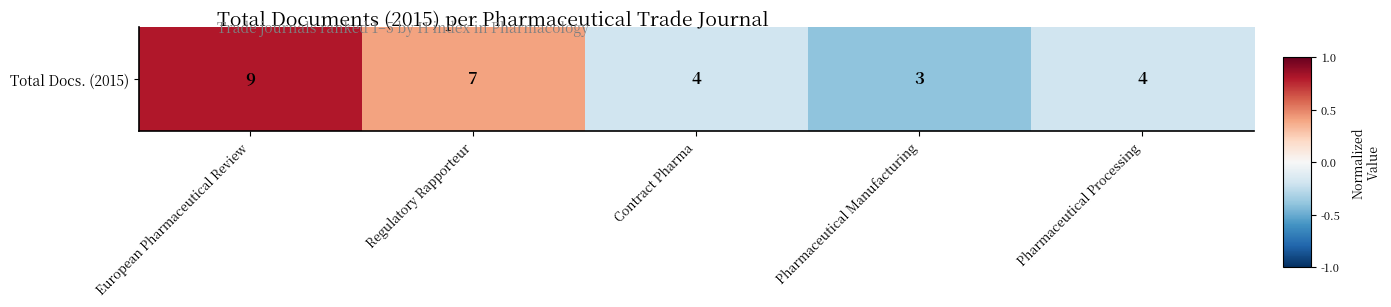

Count the values in the range 0 to 1.

2